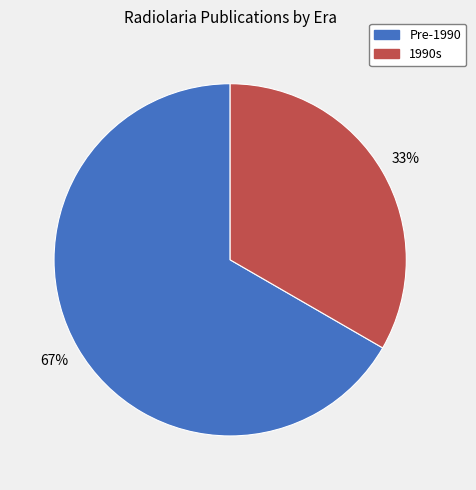

Does Pre-1990 account for over 50% of the chart?

Yes